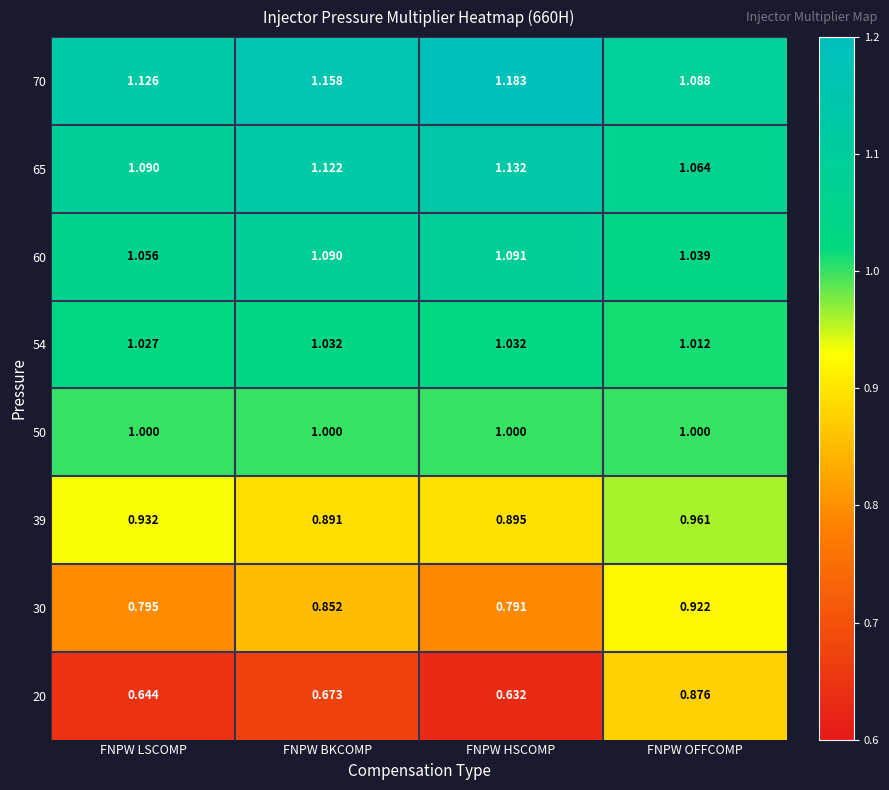

List the labels in order of 65 value, largest first.

FNPW HSCOMP, FNPW BKCOMP, FNPW LSCOMP, FNPW OFFCOMP